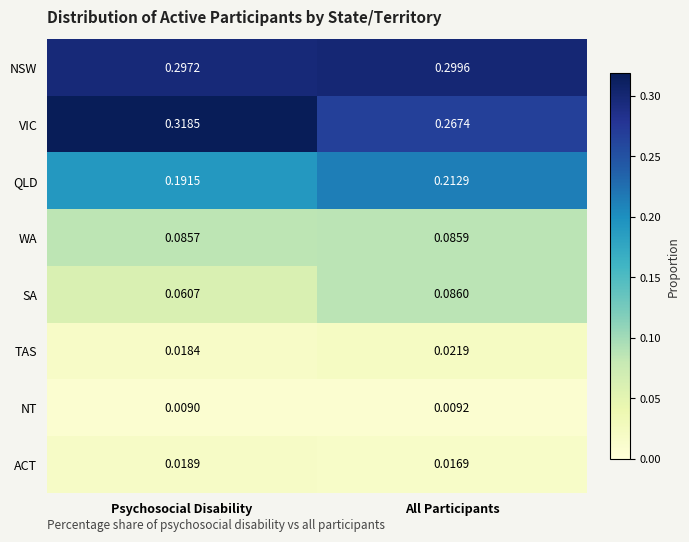

What is the total value across all series at All Participants?

1.0